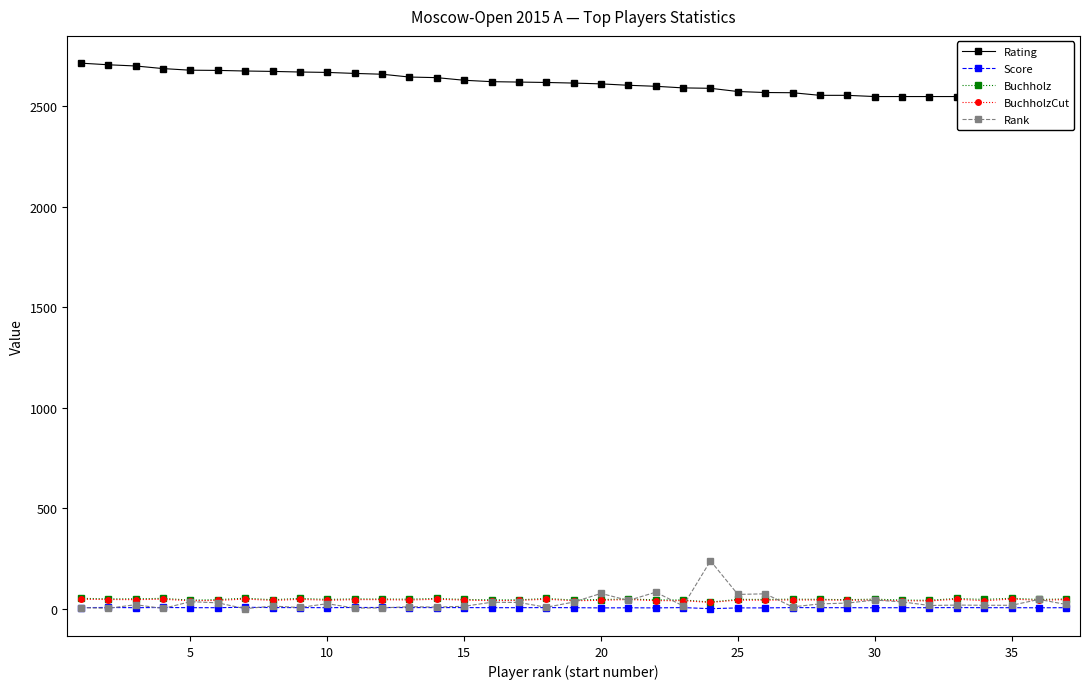

True or false: Buchholz has more than 1 interior local peaks.

True